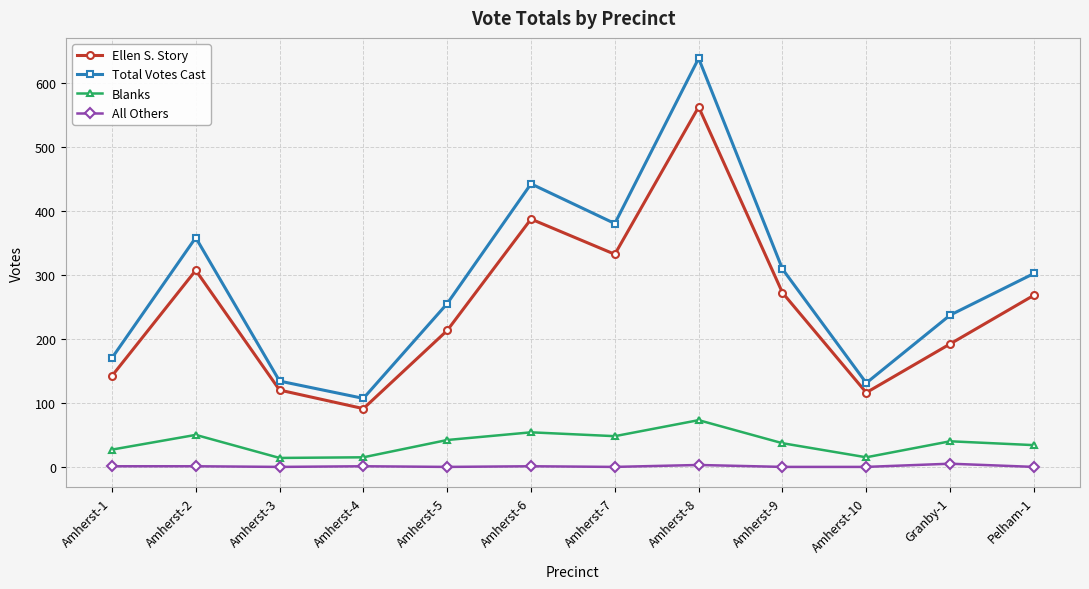

True or false: Blanks has more than 2 interior local peaks.

True